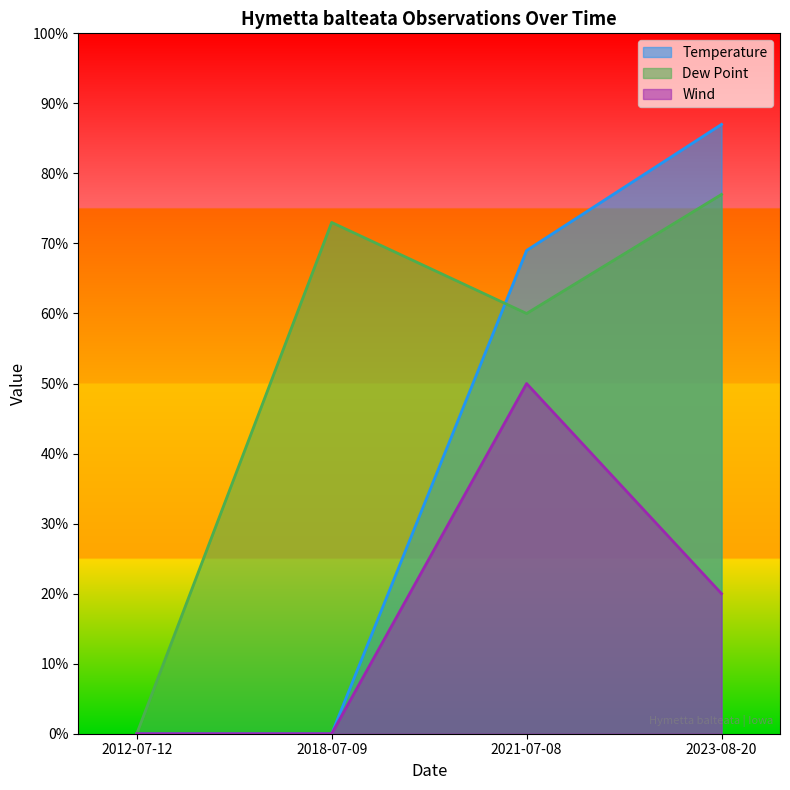

How many interior local peaks does the Dew Point series have?

1